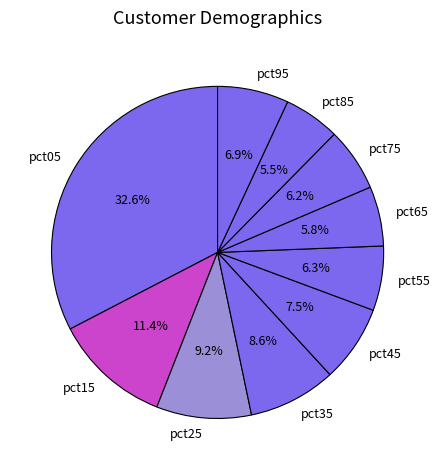

What percentage is NOT represented by pct65?

94.2%